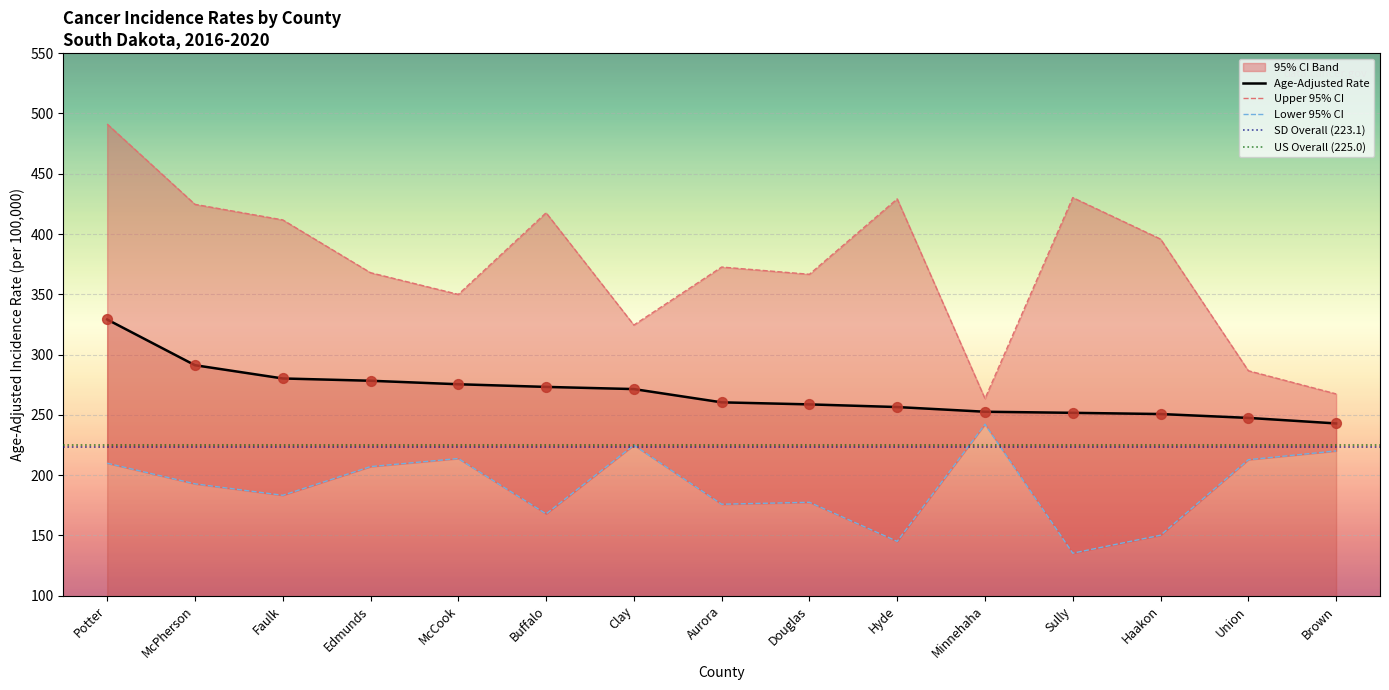

Which series has the largest Y range (max minus min)?

Upper 95% CI